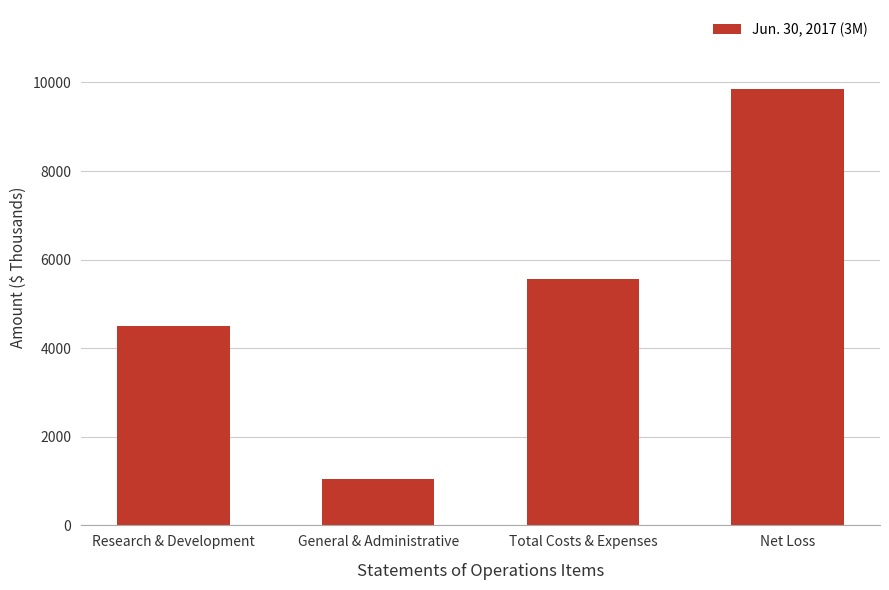

How many distinct data groups are displayed?

1